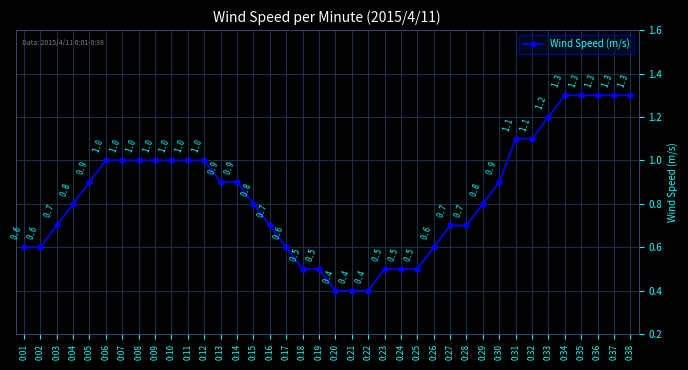

The value at 0:12 is 0.7. True or false?

False